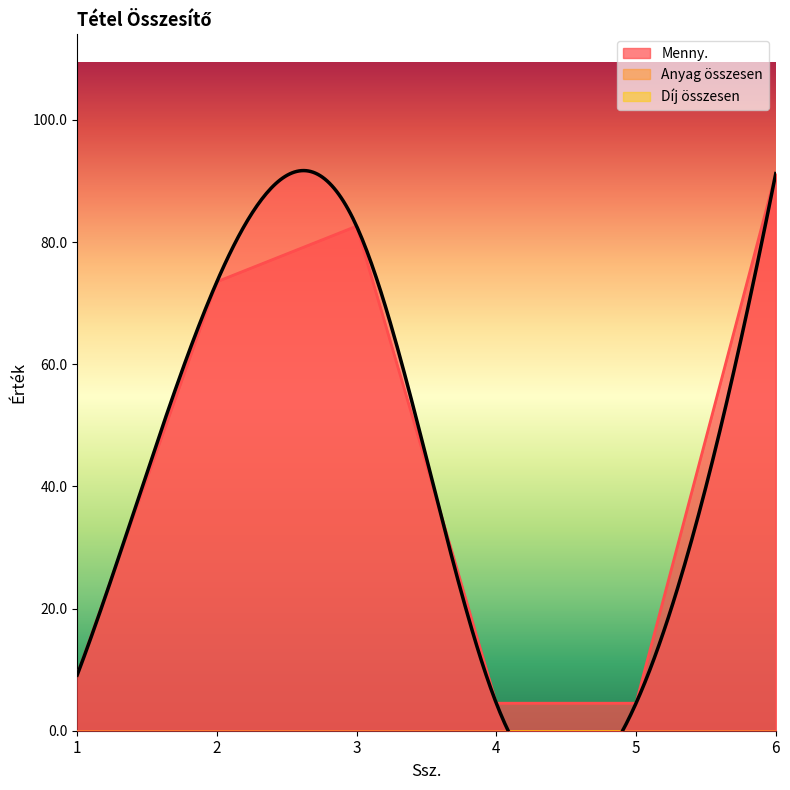

How many lines are shown in the chart?

3